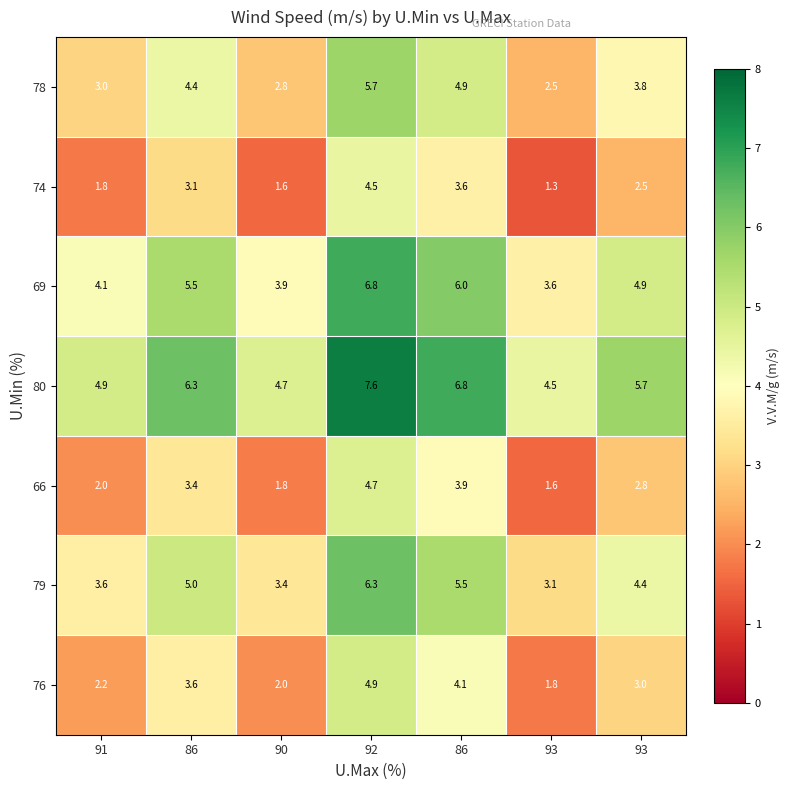

Reading left to right, list all the values displayed in this chart.

76: 91=2.2	86=3.6	90=2.0	92=4.9	86=4.1	93=1.8	93=3.0
79: 91=3.6	86=5.0	90=3.4	92=6.3	86=5.5	93=3.1	93=4.4
66: 91=2.0	86=3.4	90=1.8	92=4.7	86=3.9	93=1.6	93=2.8
80: 91=4.9	86=6.3	90=4.7	92=7.6	86=6.8	93=4.5	93=5.7
69: 91=4.1	86=5.5	90=3.9	92=6.8	86=6.0	93=3.6	93=4.9
74: 91=1.8	86=3.1	90=1.6	92=4.5	86=3.6	93=1.3	93=2.5
78: 91=3.0	86=4.4	90=2.8	92=5.7	86=4.9	93=2.5	93=3.8